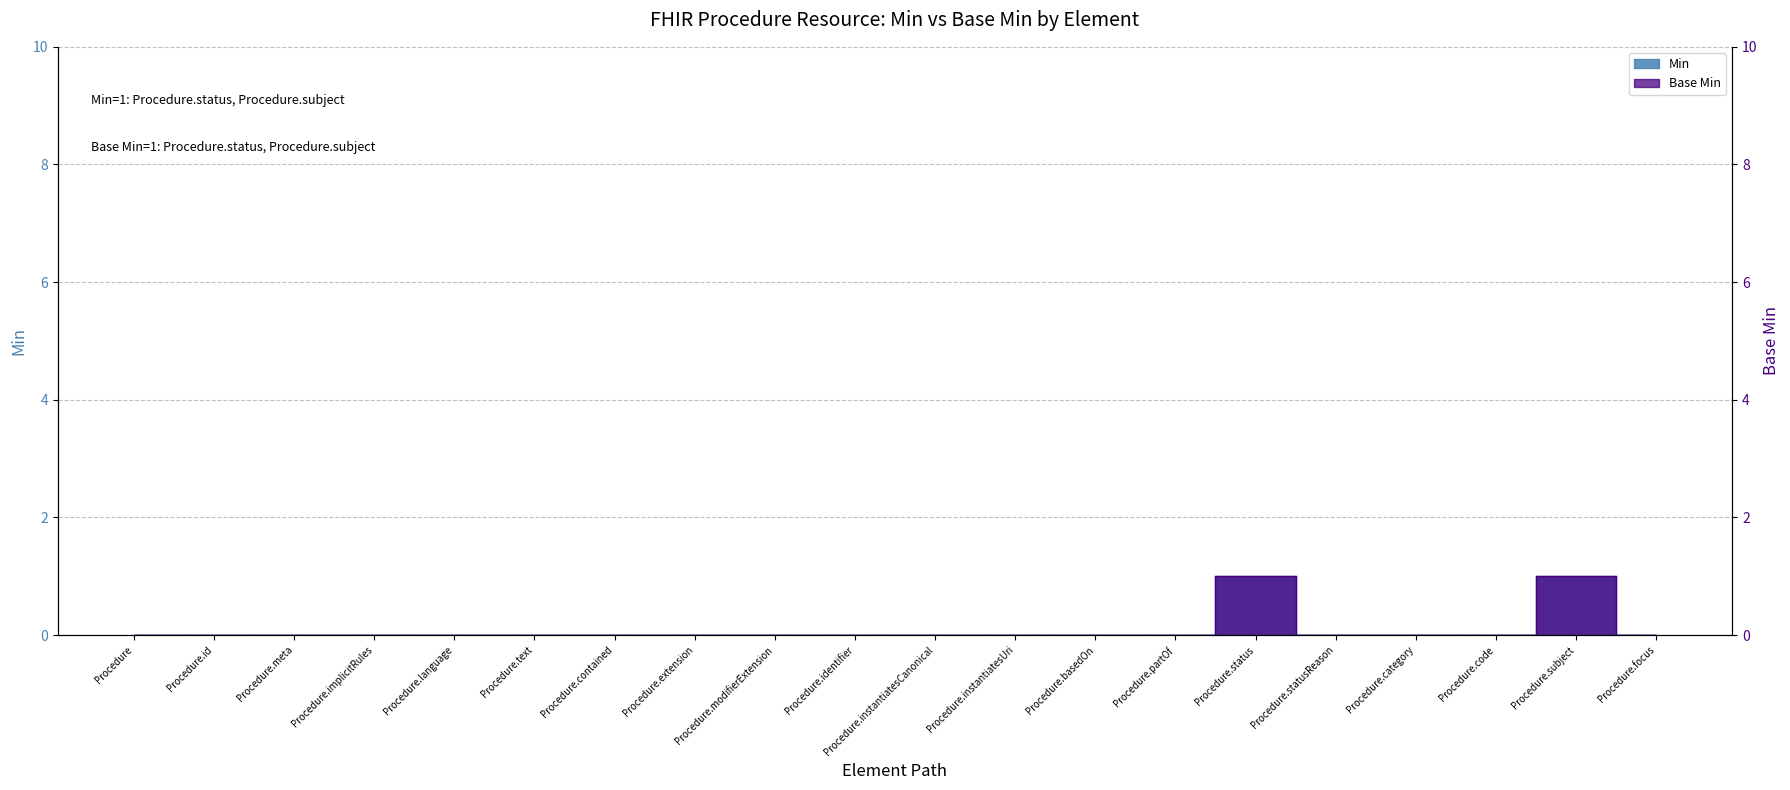

Which series has the largest total across all categories?

Min